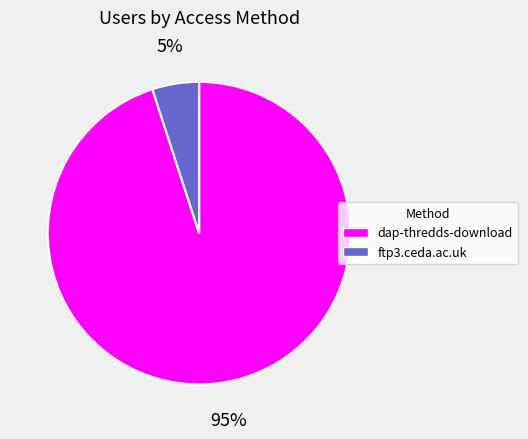

What percentage is the ftp3.ceda.ac.uk slice, to the nearest percent?

5%